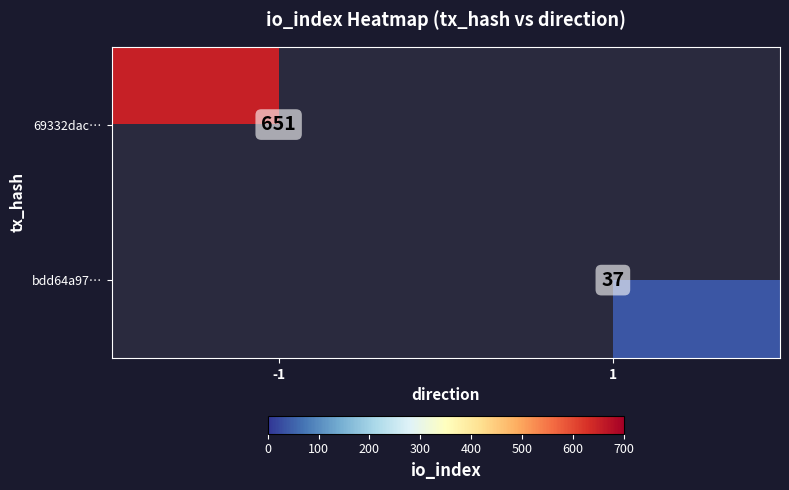

Count the number of categories in the chart.

2